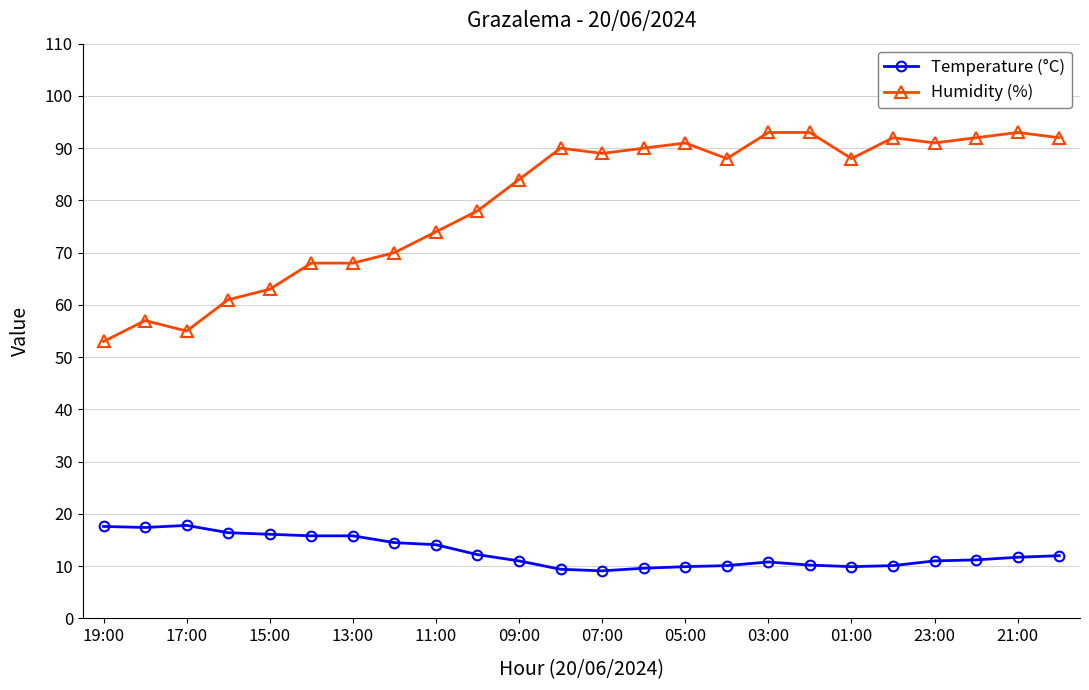

Which series has the largest total across all categories?

Humidity (%)